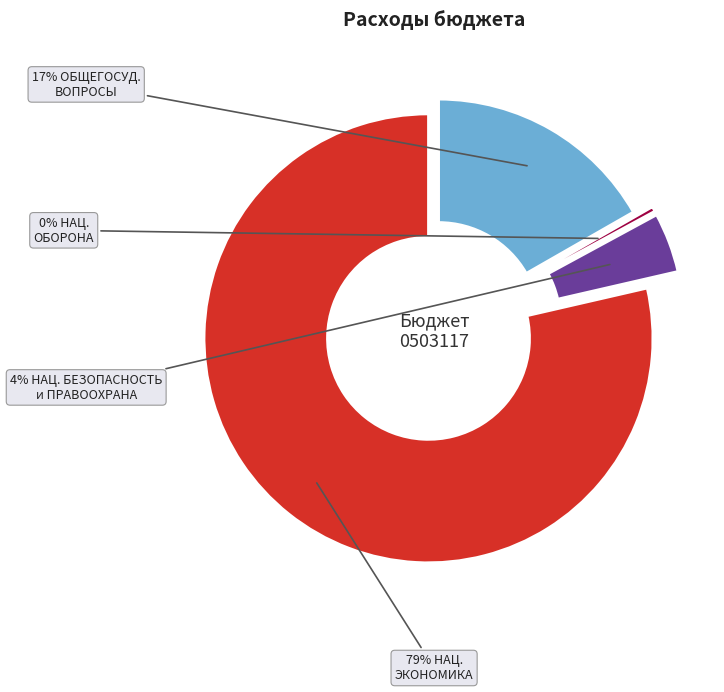

What is the ratio of the value at НАЦИОНАЛЬНАЯ ОБОРОНА to the value at НАЦИОНАЛЬНАЯ БЕЗОПАСНОСТЬ И ПРАВООХРАНИТЕЛЬНАЯ ДЕЯТЕЛЬНОСТЬ?

0.1